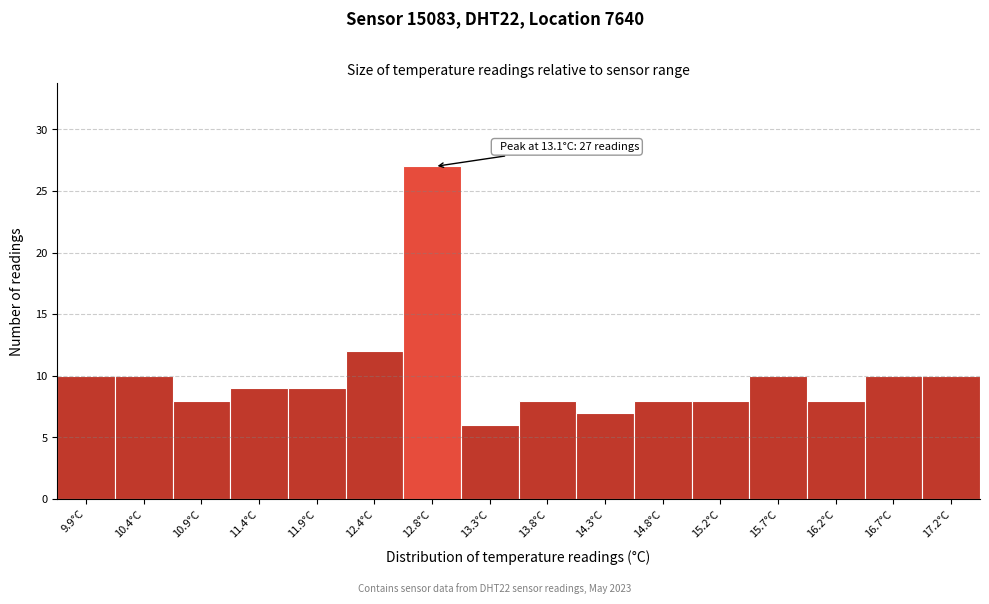

Reading left to right, extract all data points from this chart.

10	10	8	9	9	12	27	6	8	7	8	8	10	8	10	10